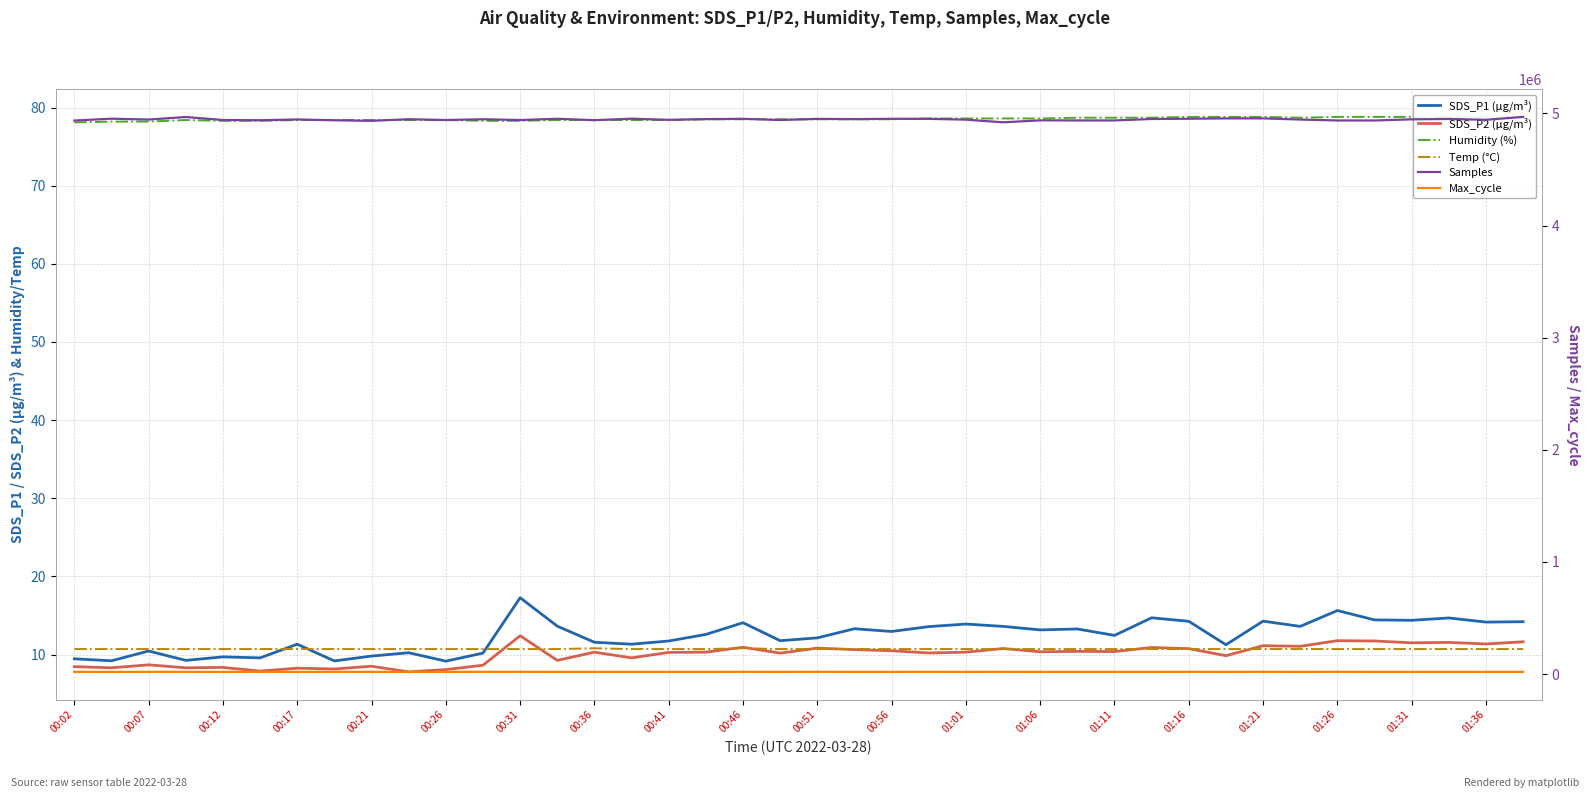

How many data points does each series have?

40